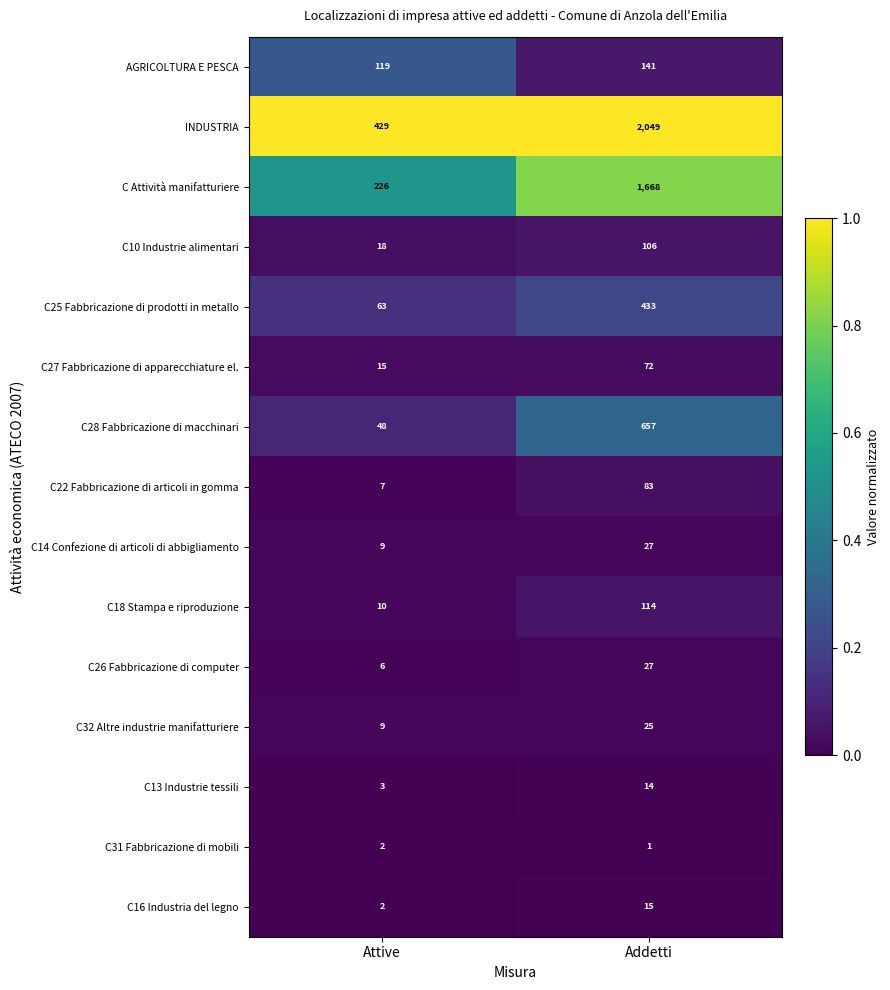

The value of INDUSTRIA at Attive is 429. True or false?

True